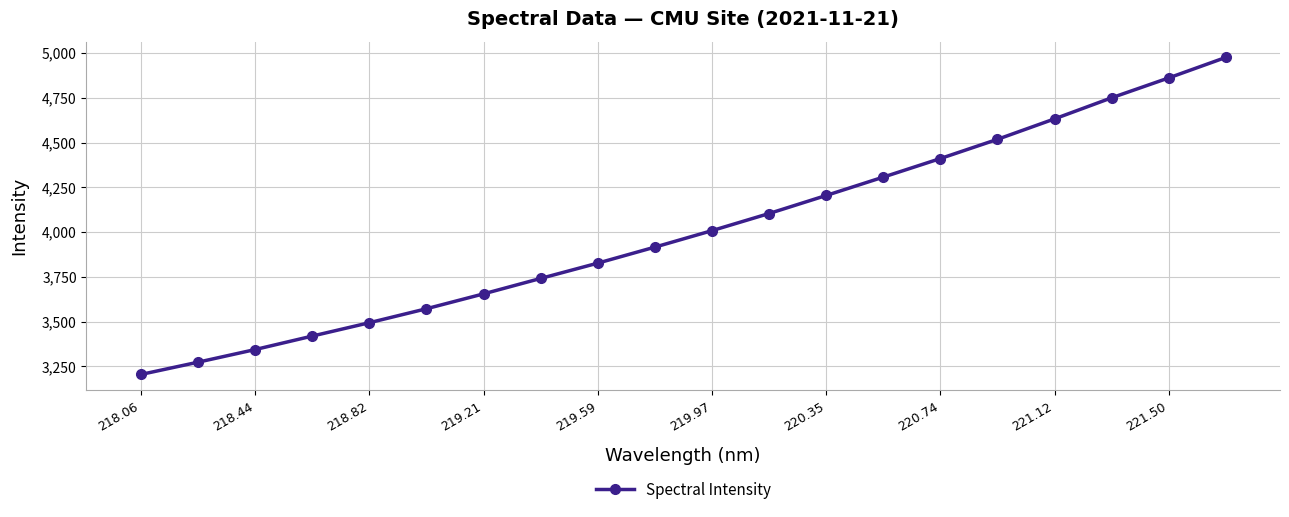

True or false: the data has more than 1 interior local peaks.

False